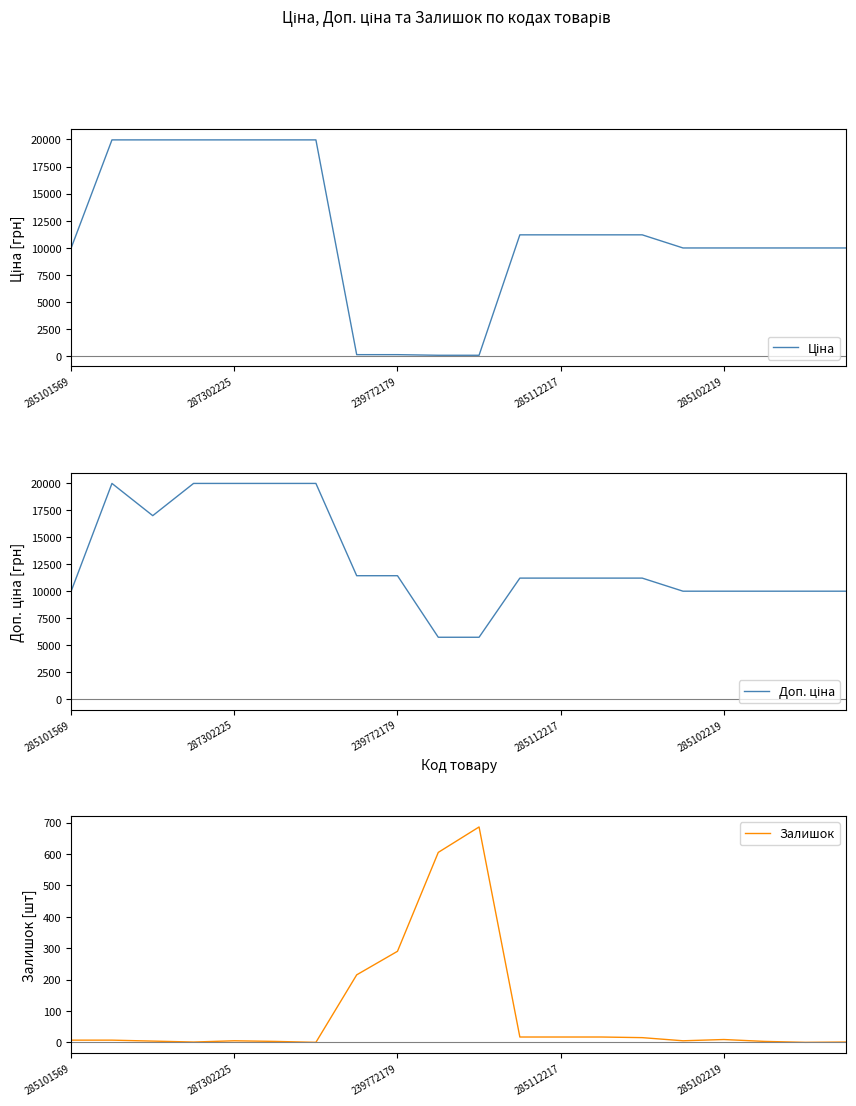

Where is Залишок nearest to the value 343?

239772179